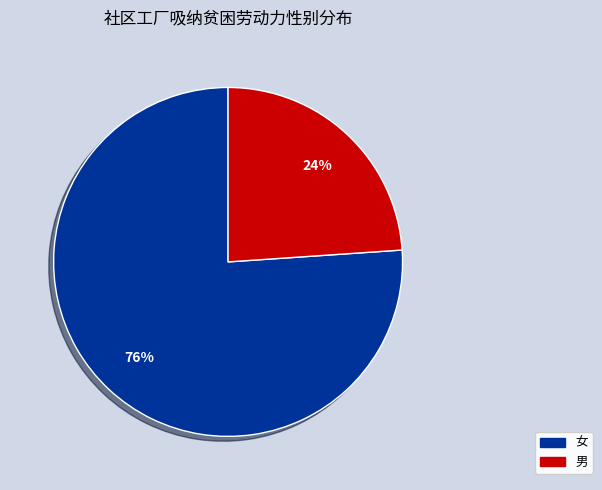

What is the smallest slice in the pie chart?

男